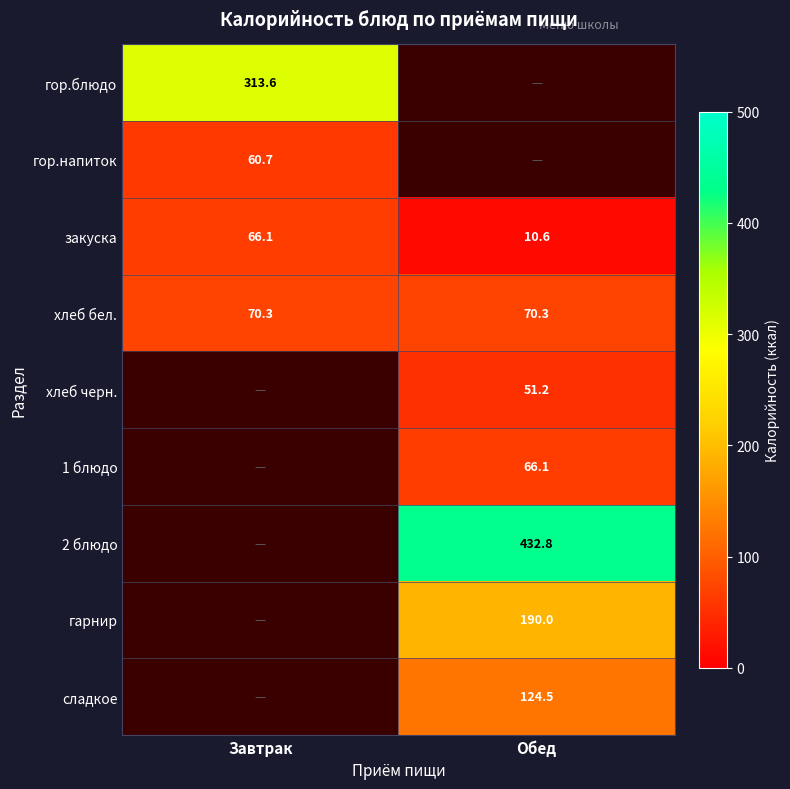

Is it true that гор.блюдо equals 529.0 at Завтрак?

False